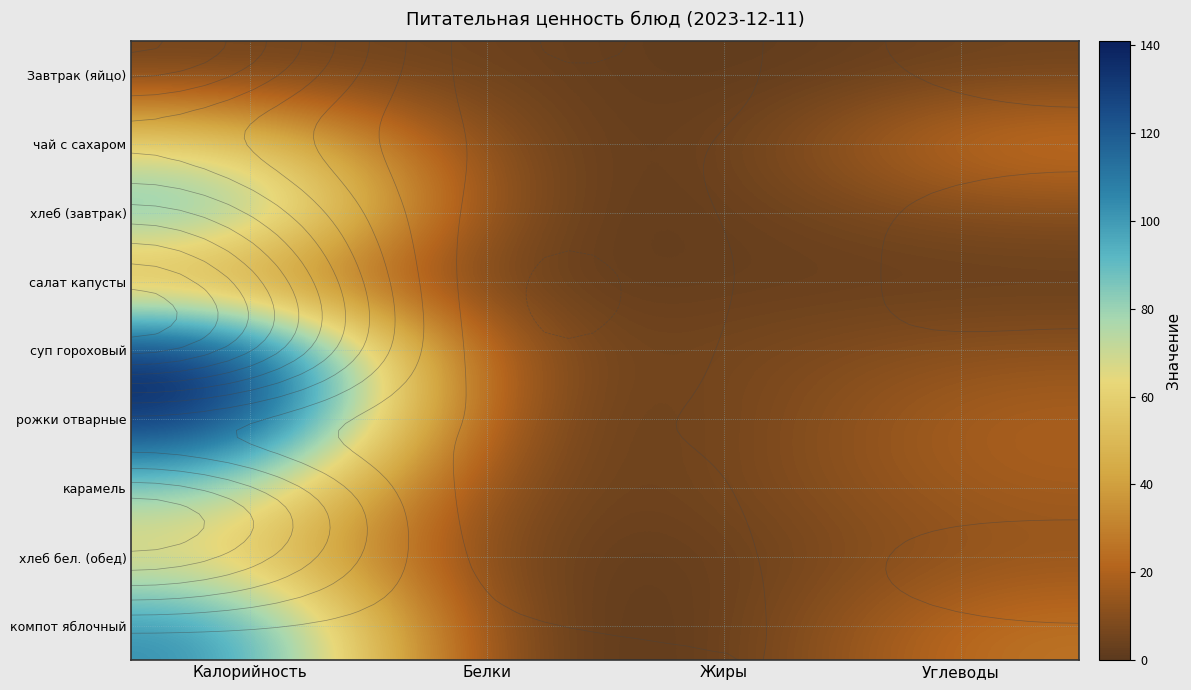

What is the sum of the карамель values at Жиры and Белки?

7.9